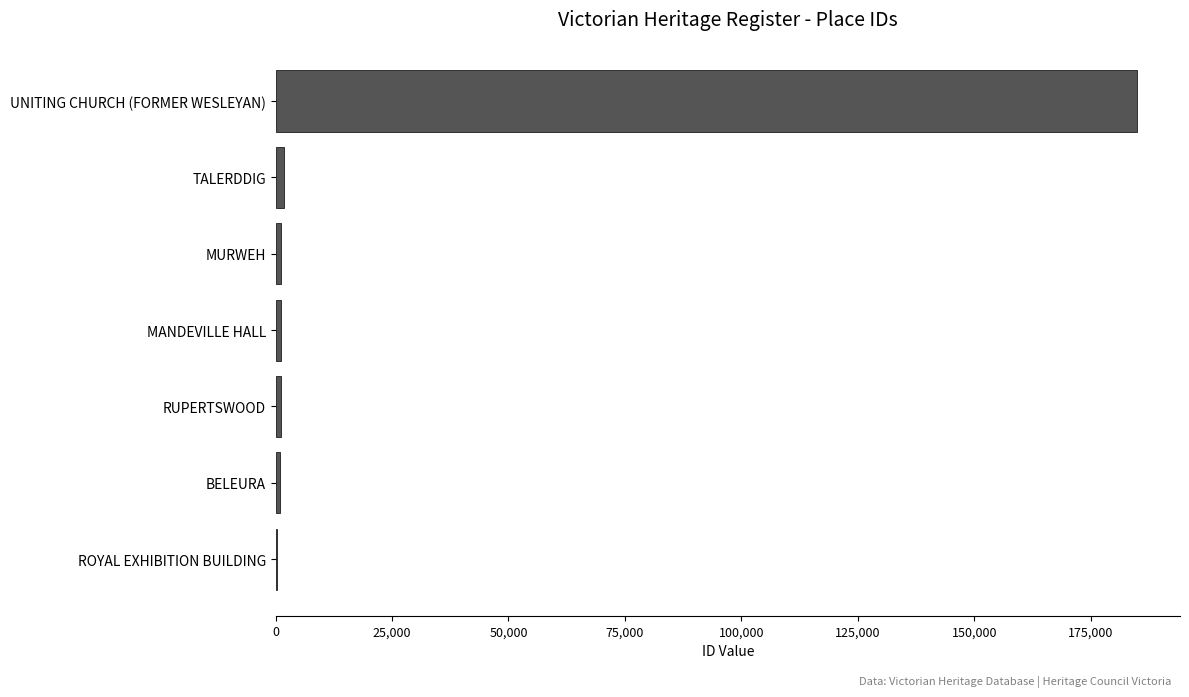

What is the greatest value displayed?

184925